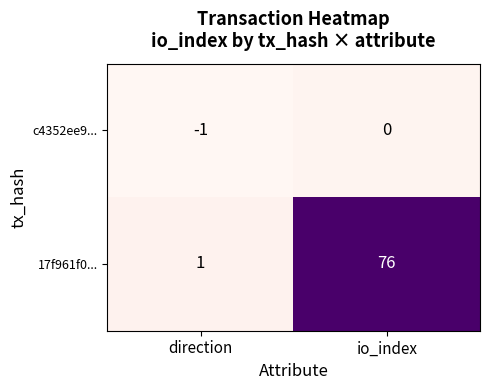

What is the sum of the 17f961f0... values at io_index and direction?

77